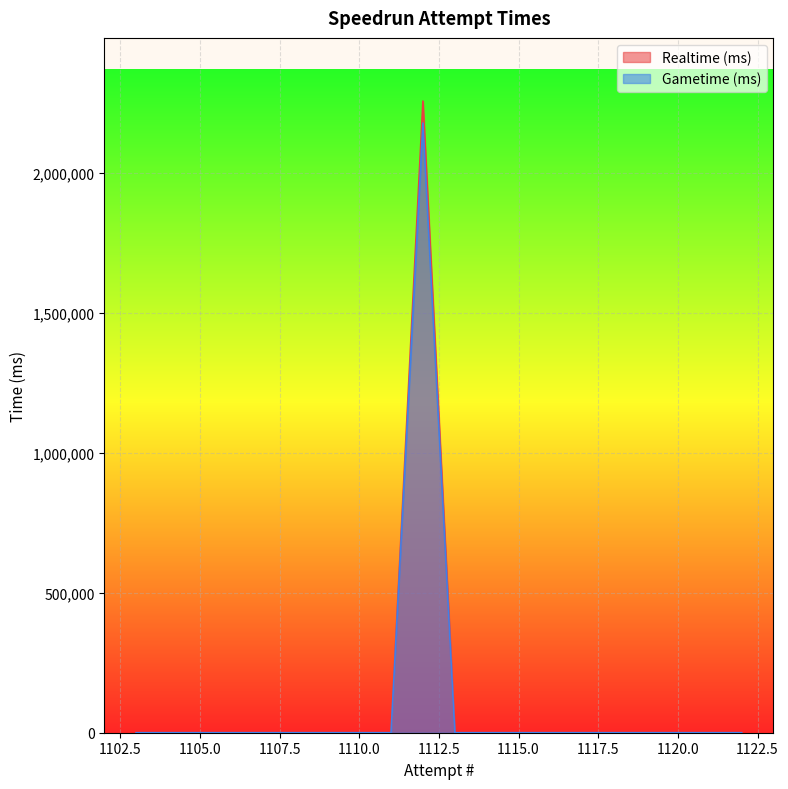

How many lines are shown in the chart?

2